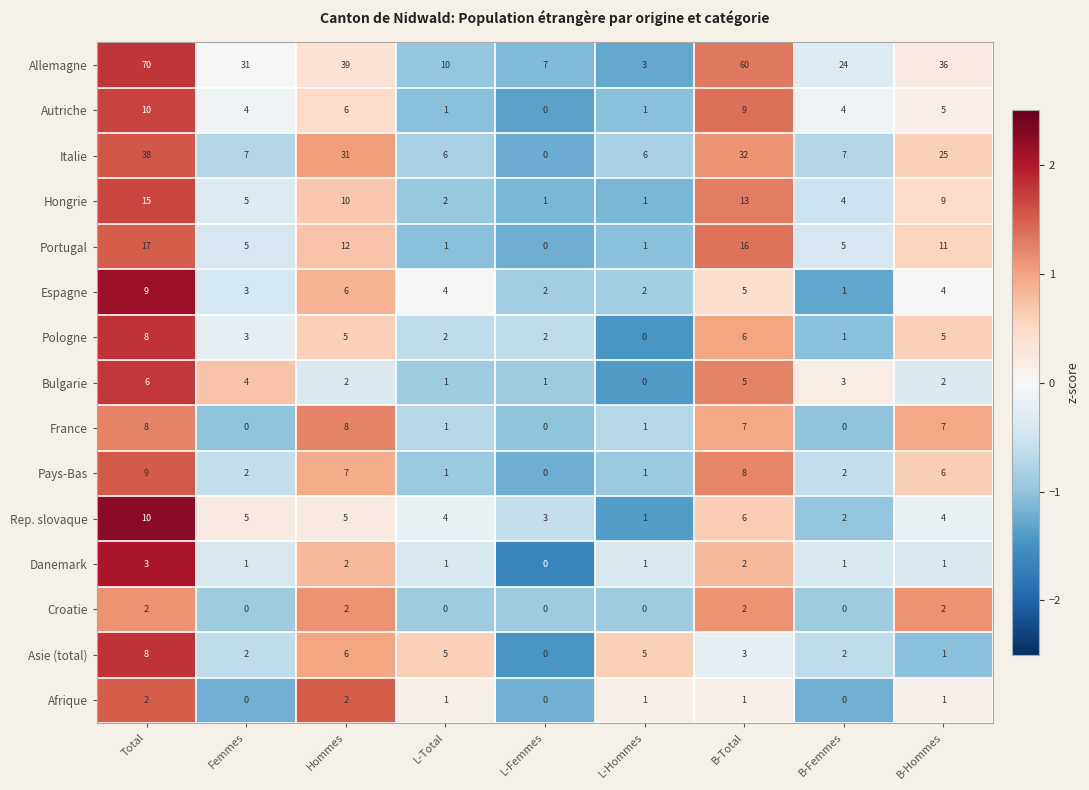

How many categories are shown in the chart?

9